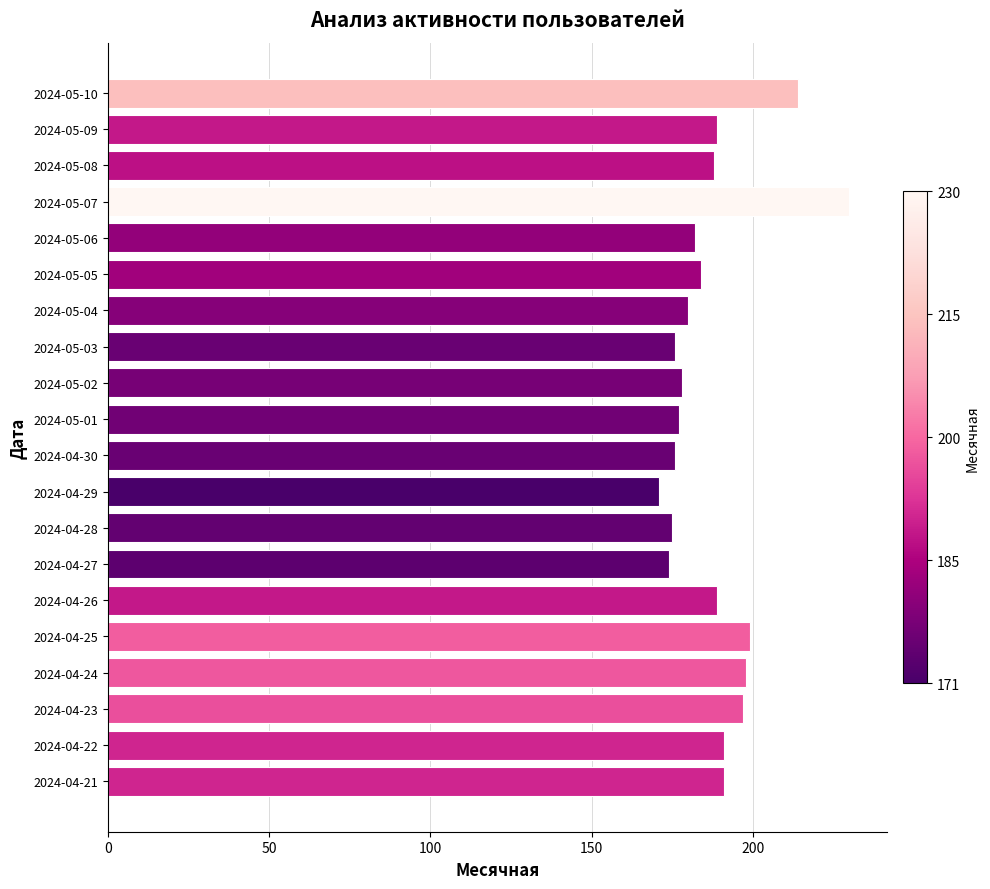

Approximately how many times larger is the value at 2024-04-28 compared to 2024-04-25?

0.9